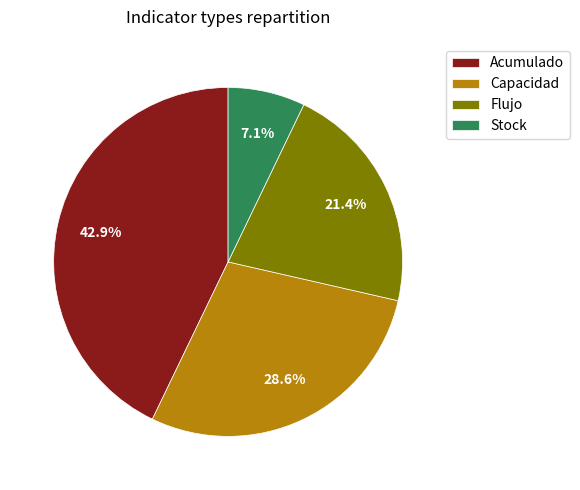

To the nearest percent, what percentage of the pie is Capacidad?

29%